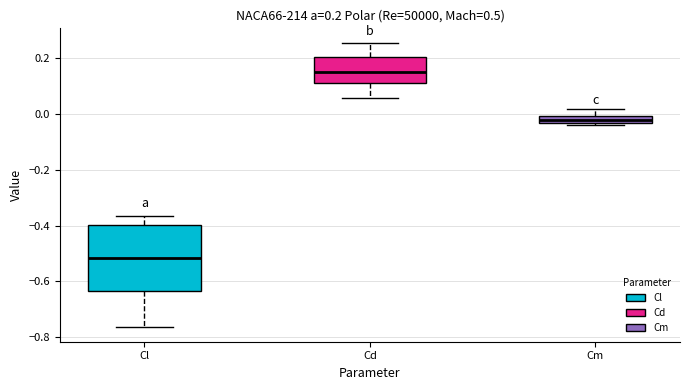

Which box has the highest median line?

Cd